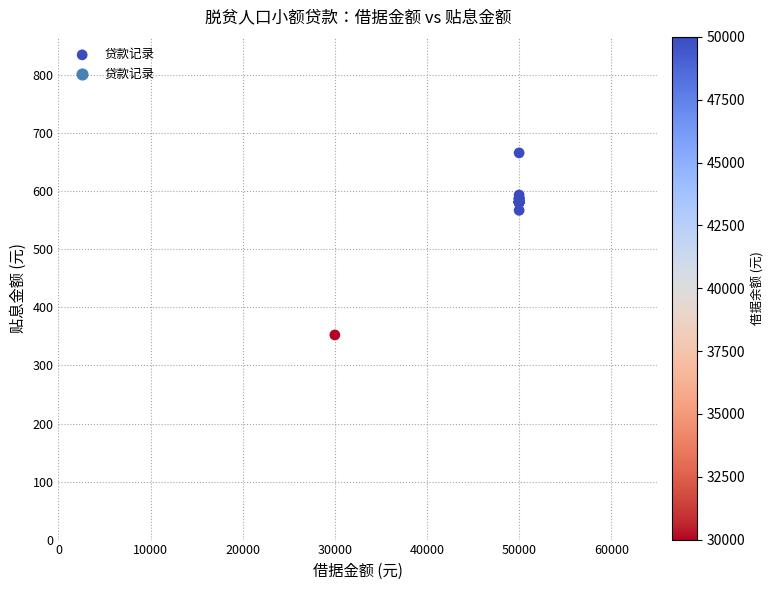

What Y value in the scatter plot is closest to 509?

567.4